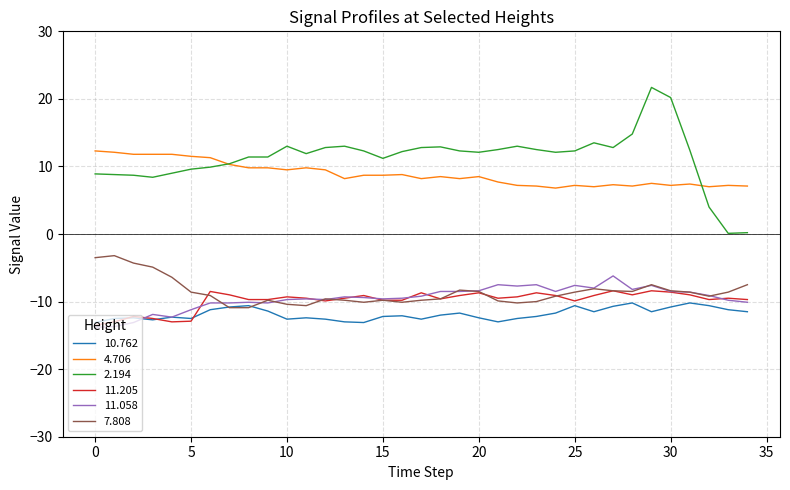

Which series has the widest spread of values?

2.194